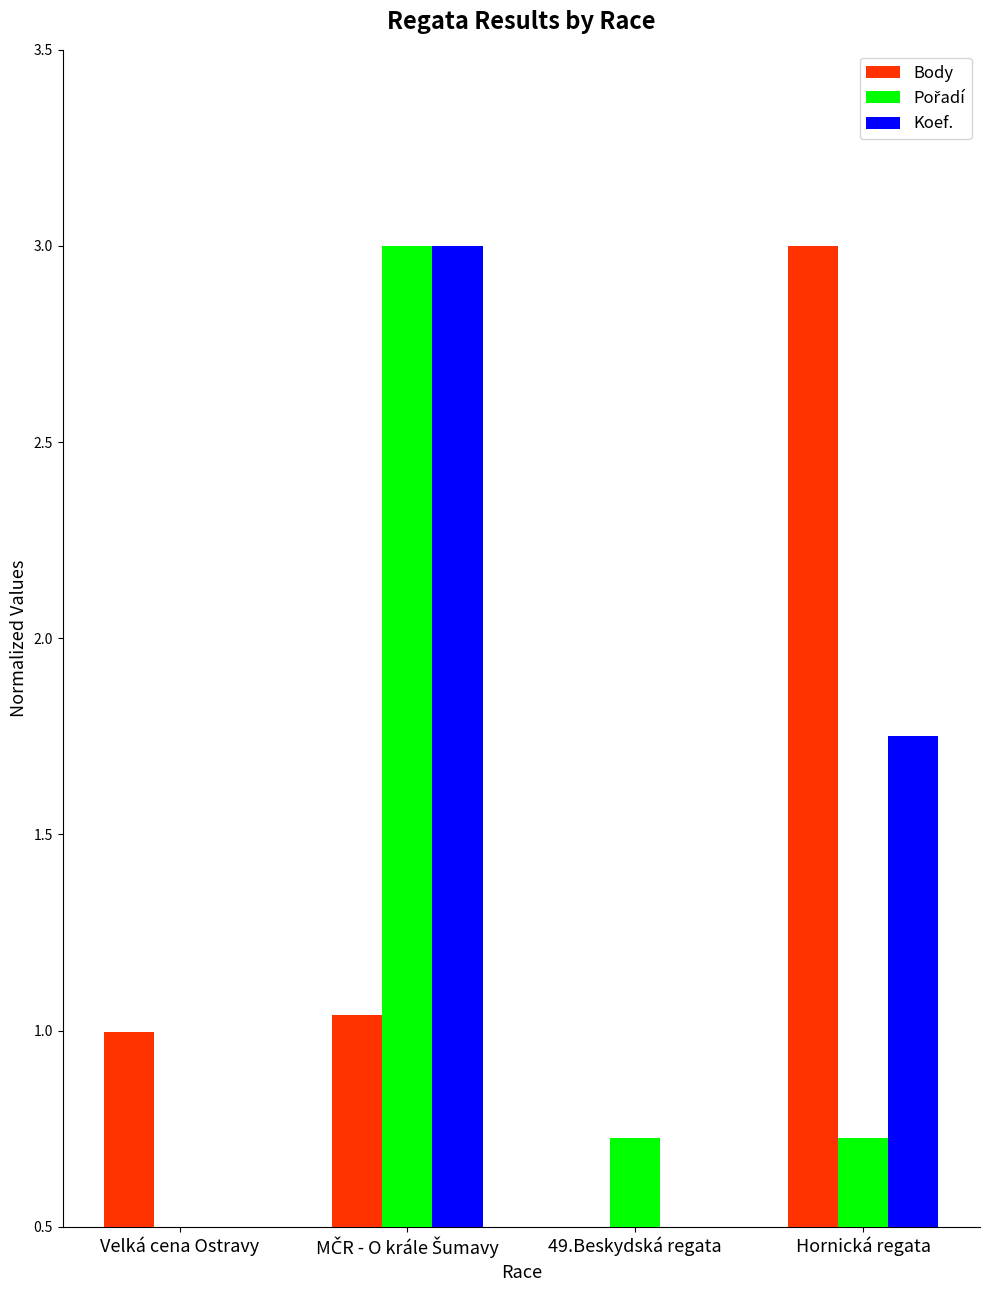

How many groups of bars are there?

4